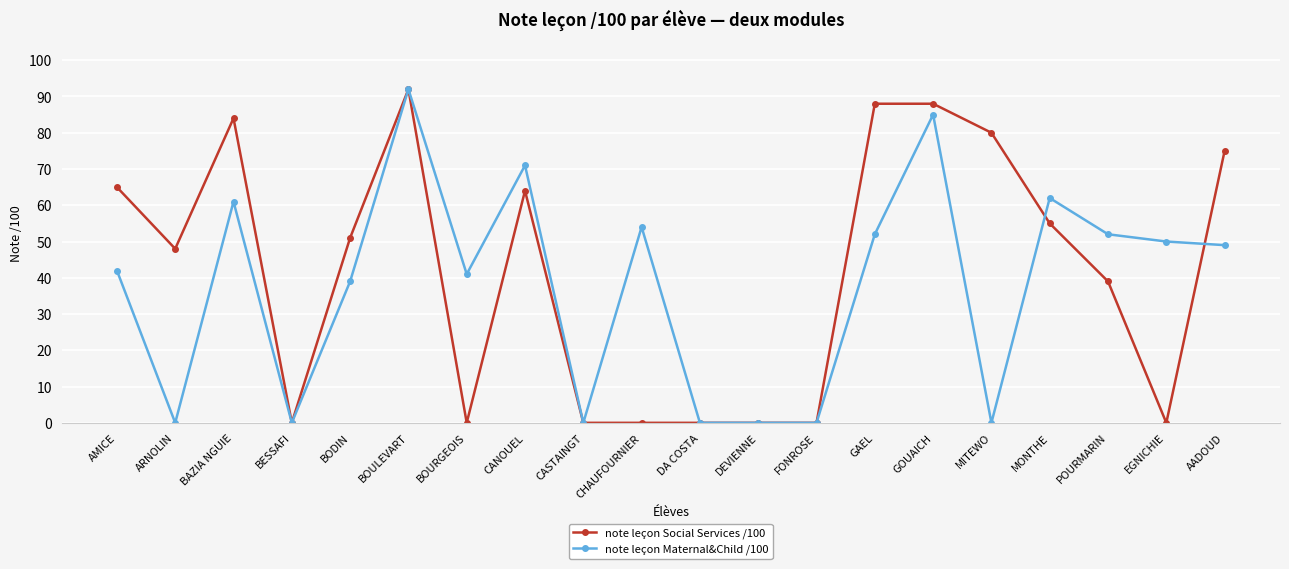

What is the label of the 4th point from the left?

BESSAFI